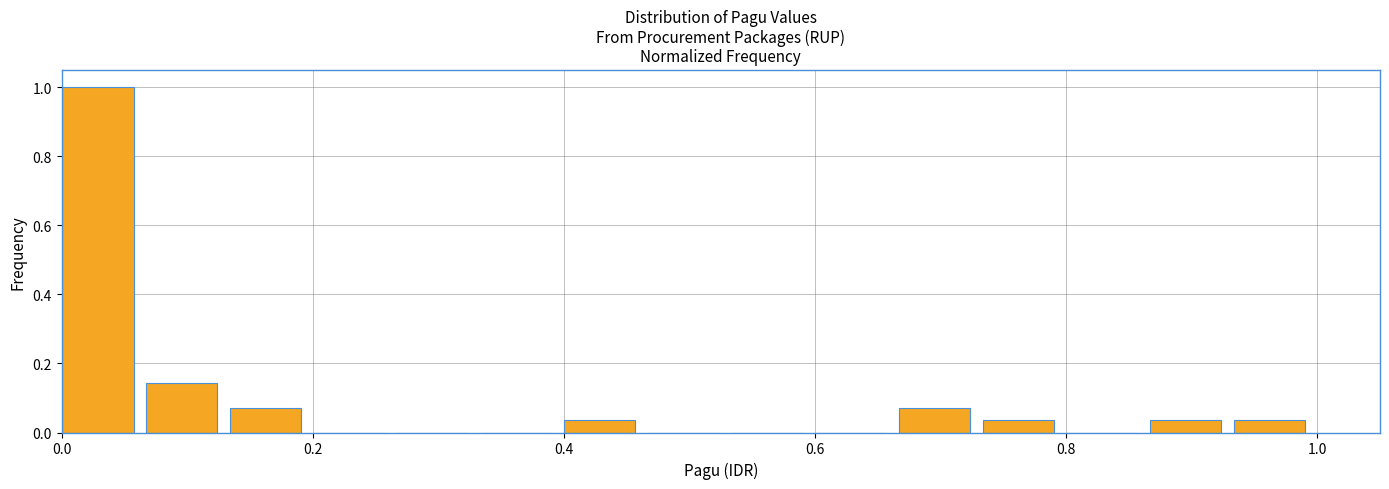

Around what value on the x-axis is the tallest bar? Give the approximate position of its centre, as read against the axis.

0.02